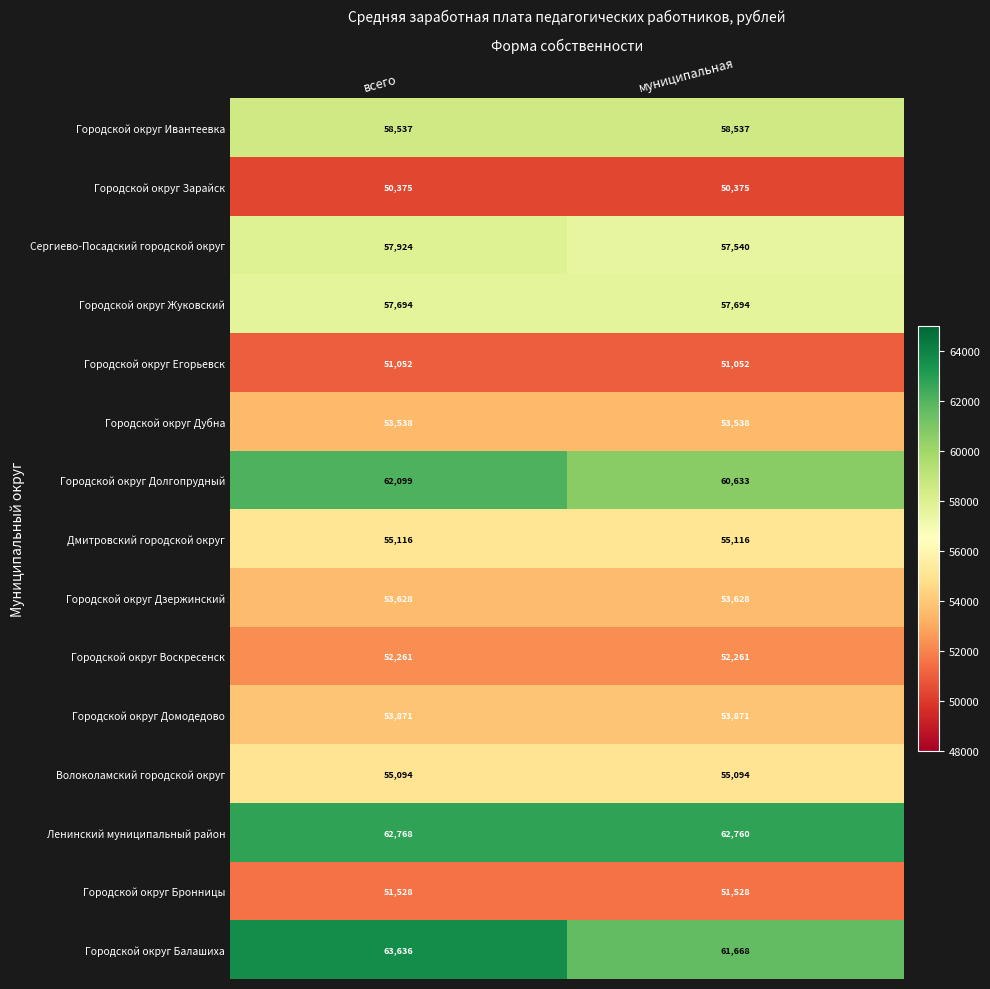

The value of Сергиево-Посадский городской округ at всего is 57924. True or false?

True